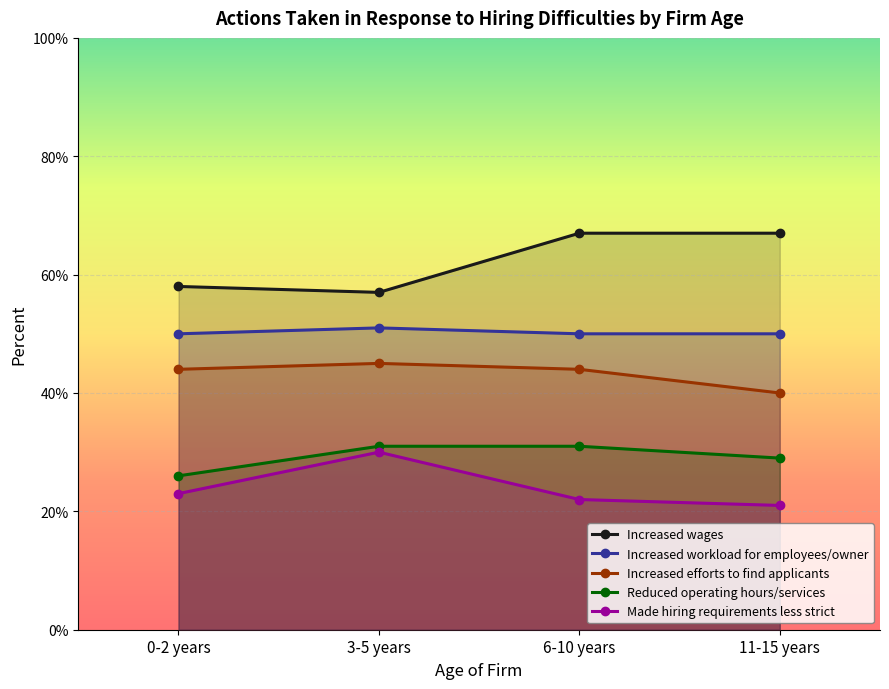

True or false: Increased efforts to find applicants and Reduced operating hours/services cross at least once.

False